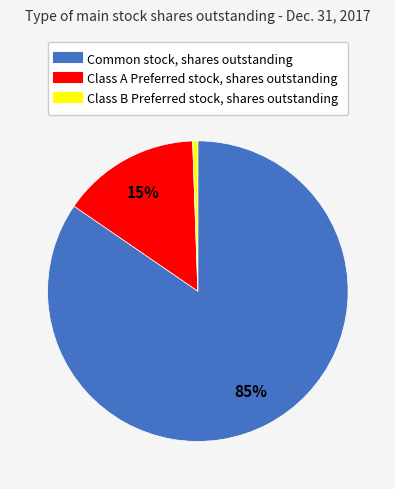

Which has a higher value, Class A Preferred stock, shares outstanding or Class B Preferred stock, shares outstanding?

Class A Preferred stock, shares outstanding